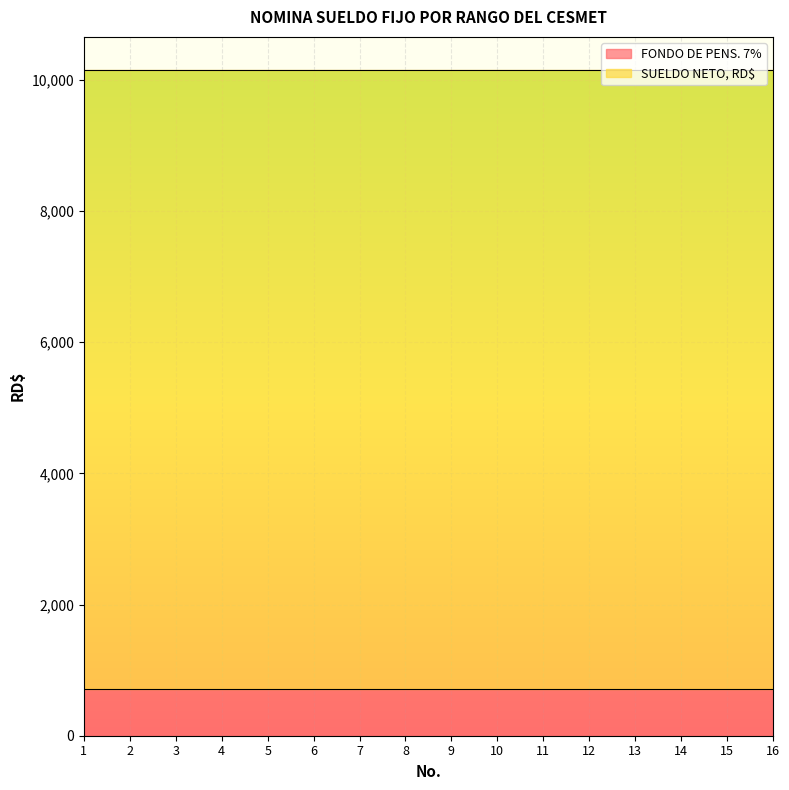

The value of FONDO DE PENS. 7% at 14 is 710.5. True or false?

True